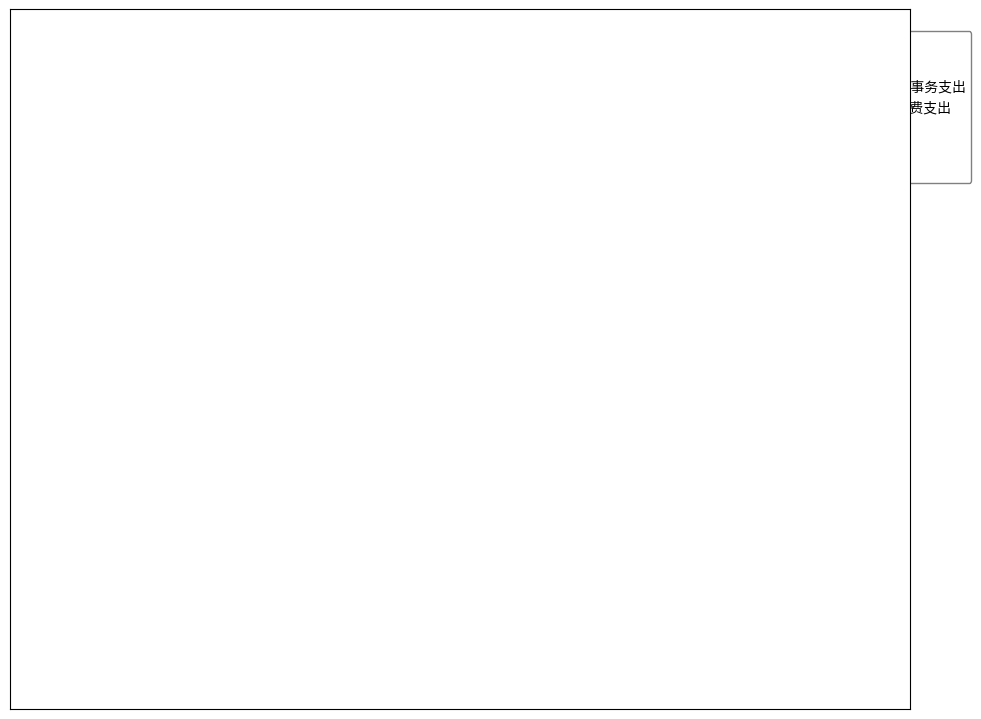

Is the sum of 行政运行(201) and 机关事业单位基本养老保险缴费支出 greater than half?

No